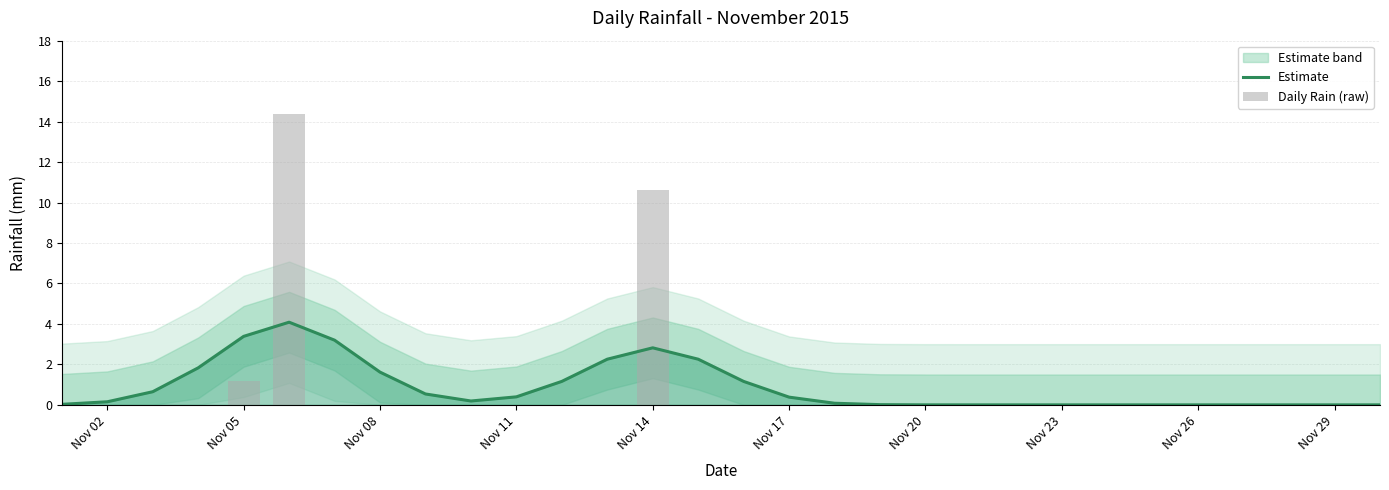

List the series in order of their peak value, highest first.

Daily Rain (raw), Estimate